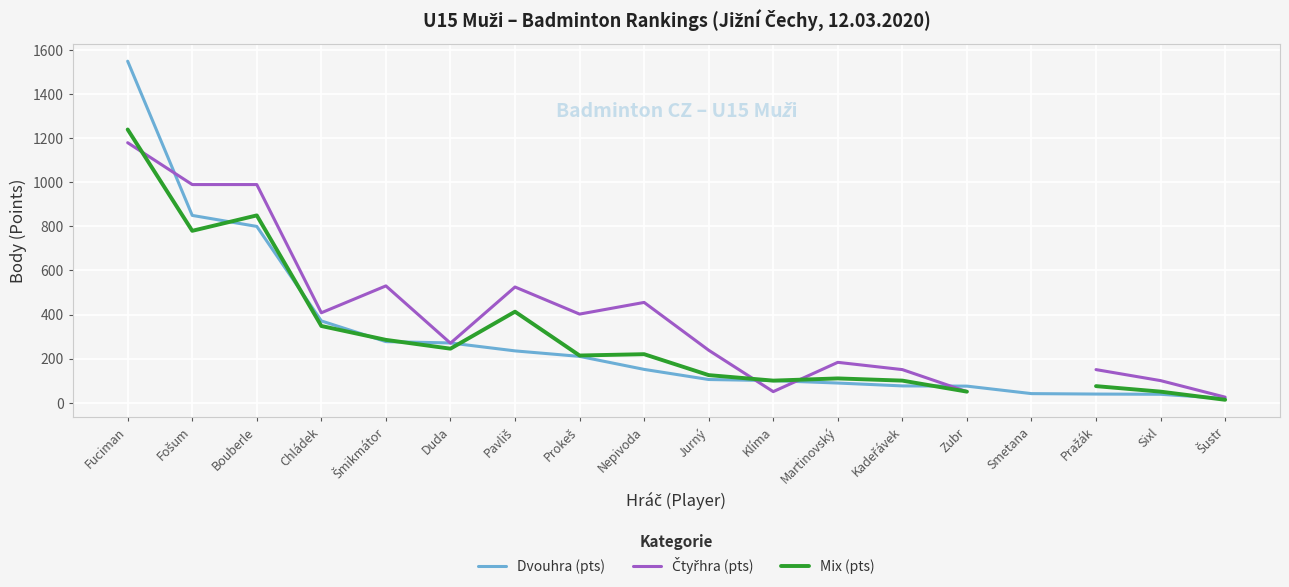

Which category has the lowest value across all series?

Šustr